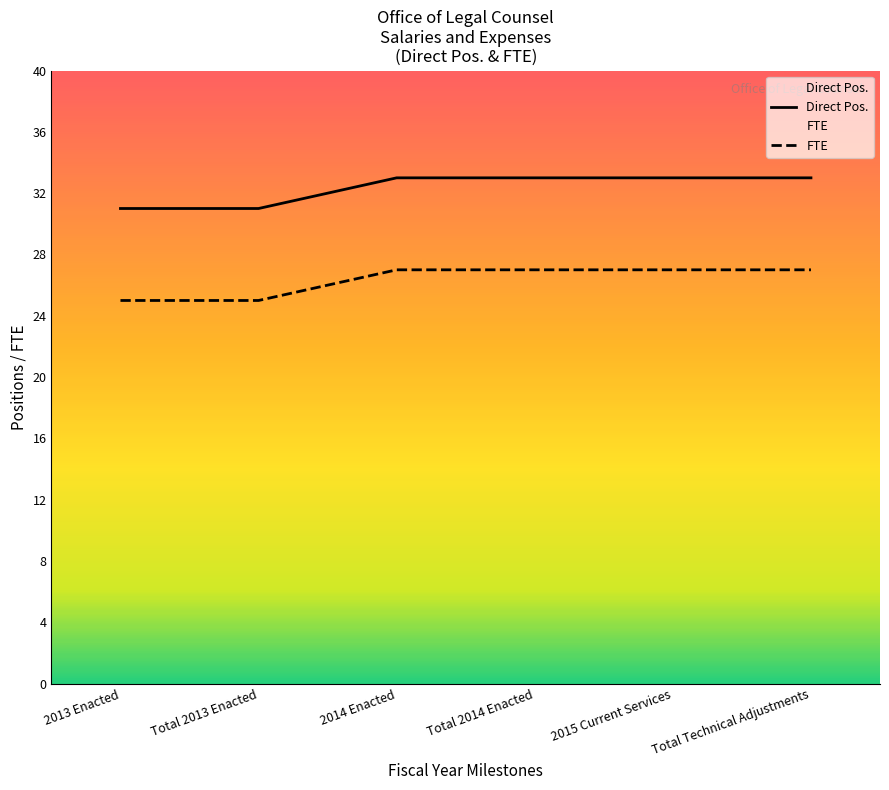

What is the difference between the second highest and second lowest values in the Direct Pos. series?

2